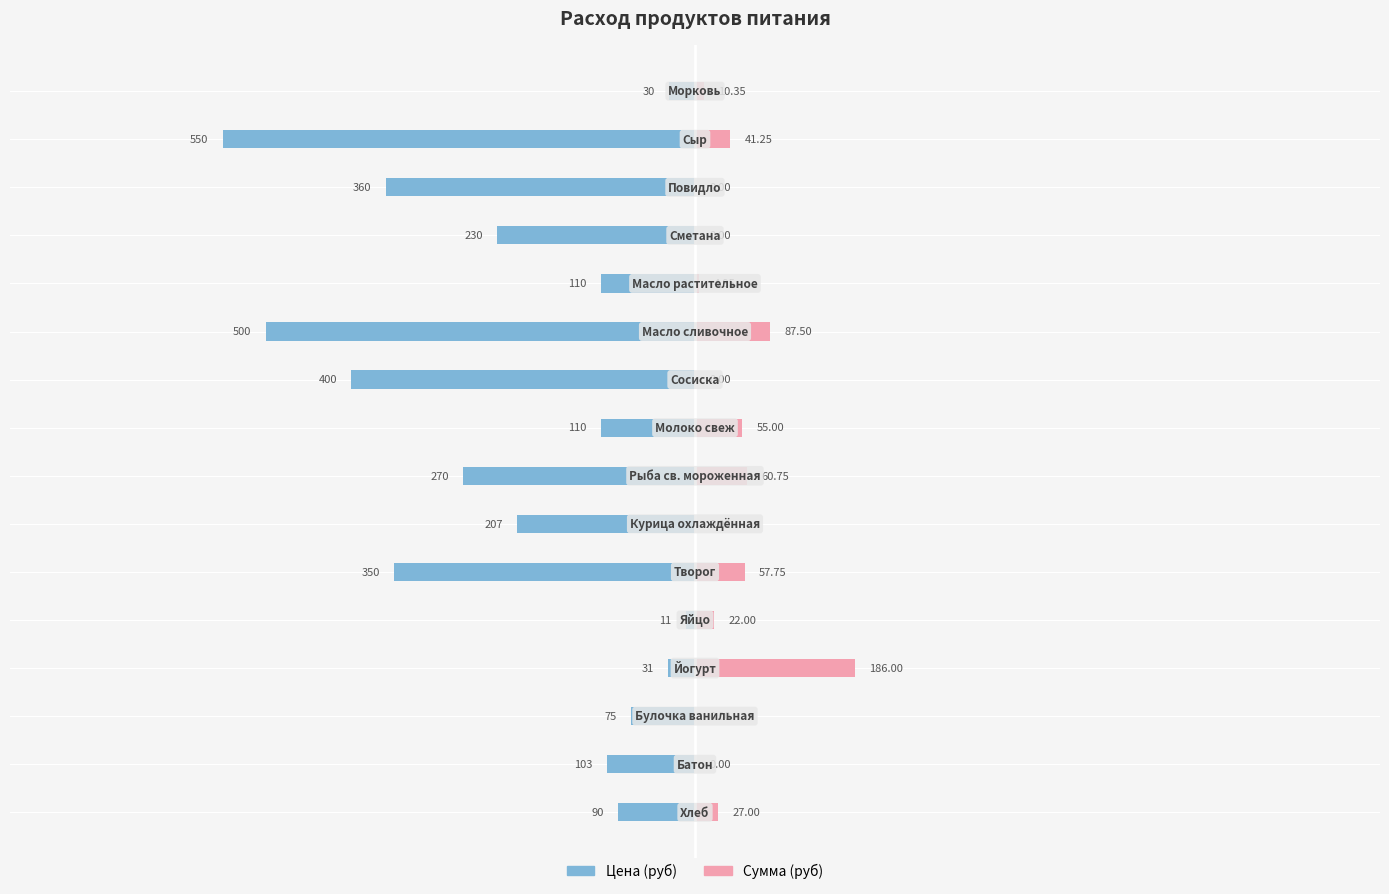

How many bars are there in each group?

2